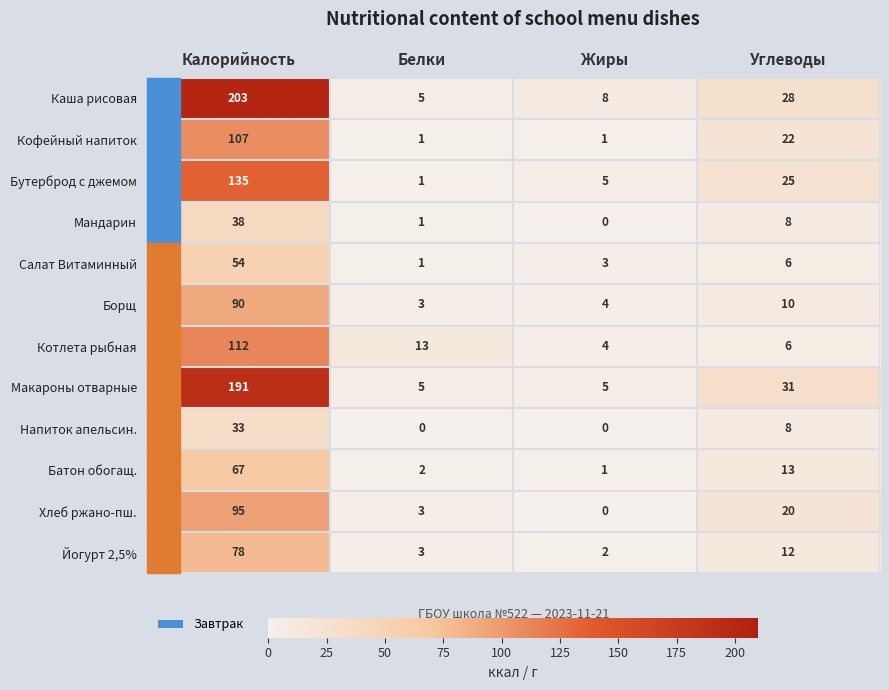

True or false: Макароны отварные has a value of 8 at Жиры.

False